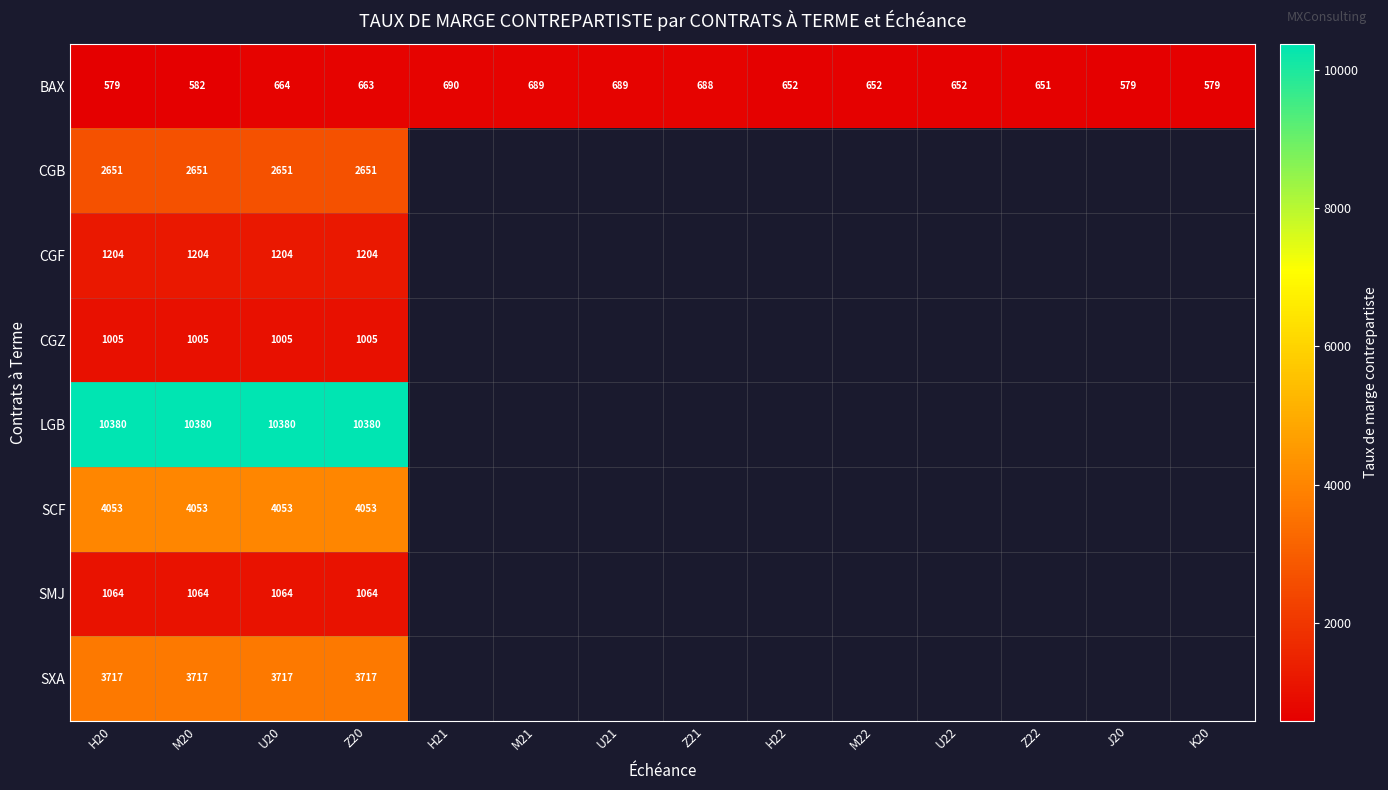

Rank the series at H20 from lowest to highest value.

BAX, CGZ, SMJ, CGF, CGB, SXA, SCF, LGB